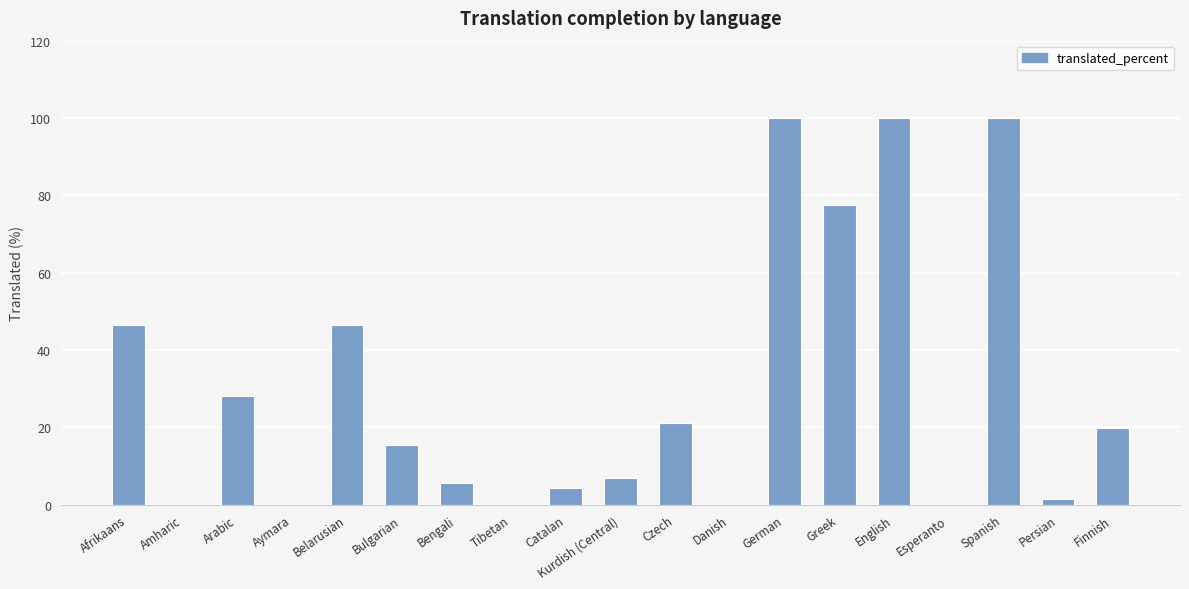

Read the value at Spanish.

100.0